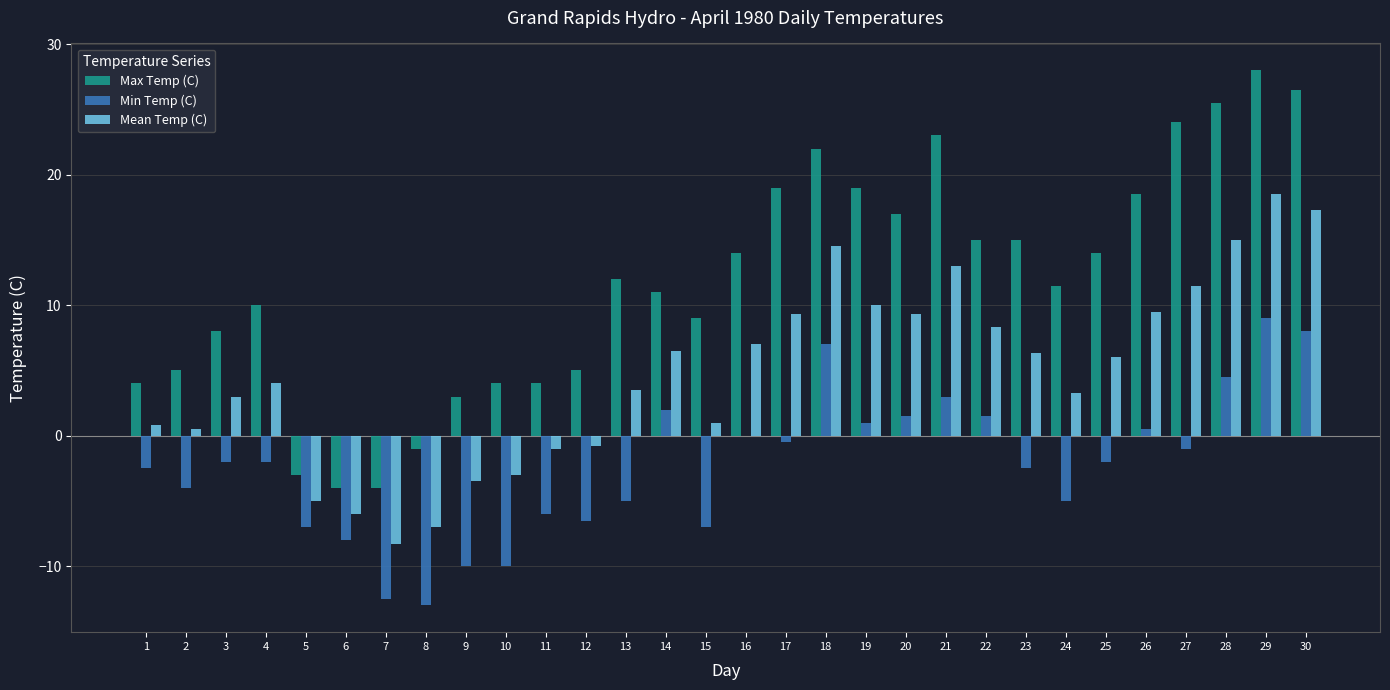

What is the total value across all series at 19?

30.0